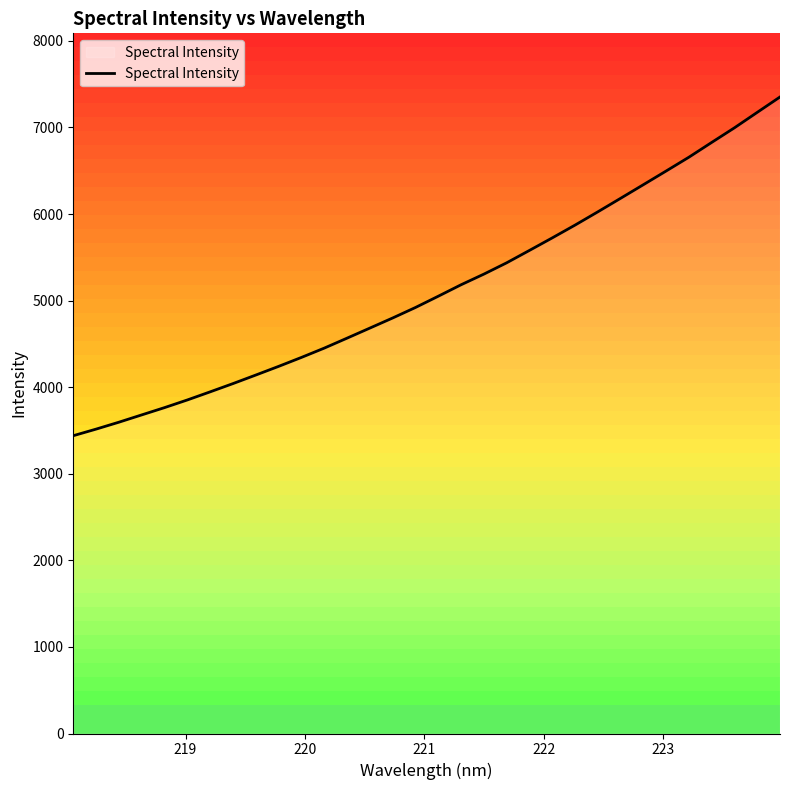

What is the difference between the maximum and minimum values?

3912.4